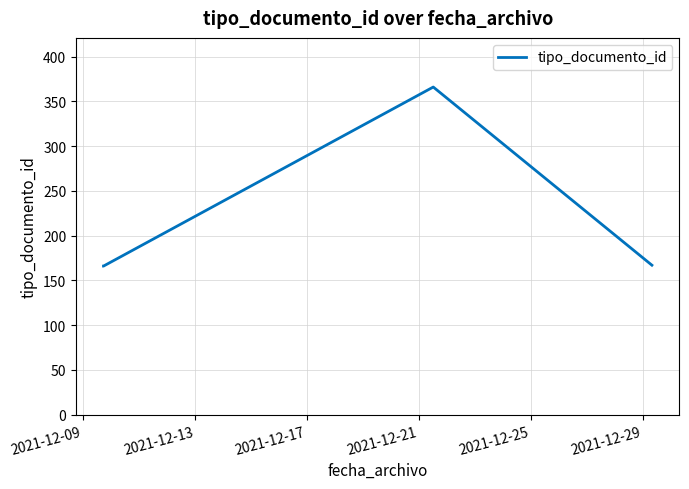

True or false: there are more than 1 points higher than both neighbors.

False